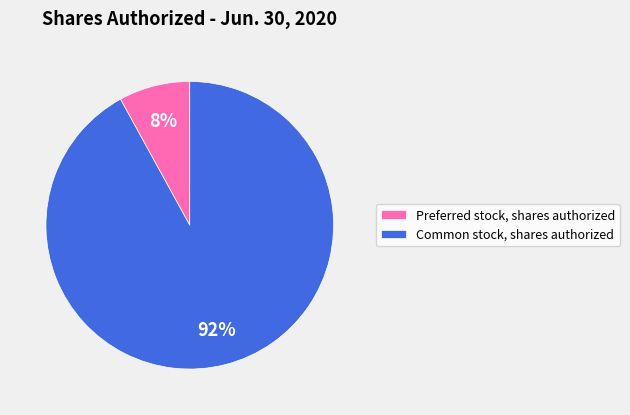

Do Preferred stock, shares authorized and Common stock, shares authorized together represent more than half of the pie?

Yes